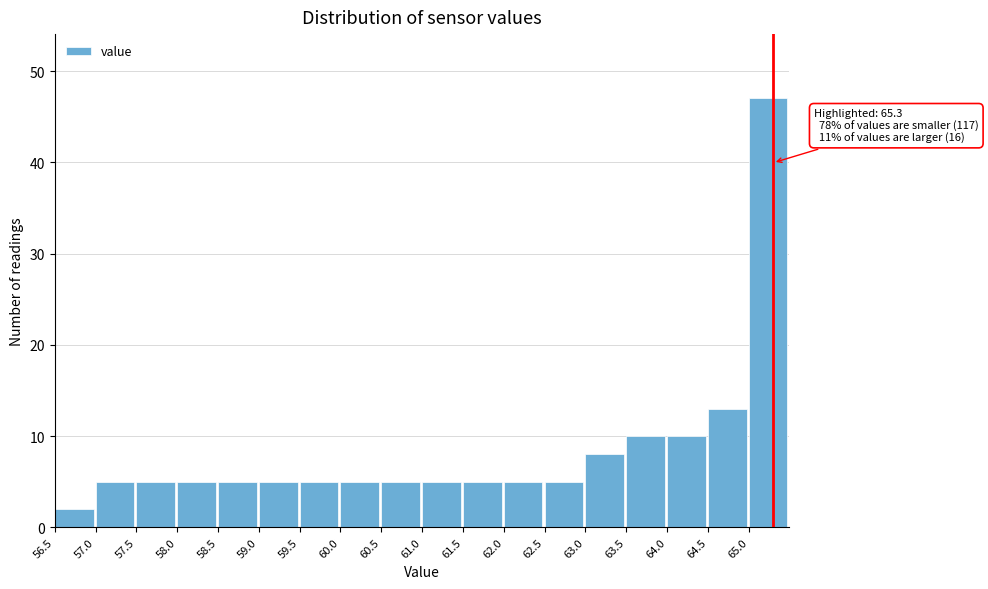

Over which range of the x-axis is the bar tallest?

65.0 to 65.5